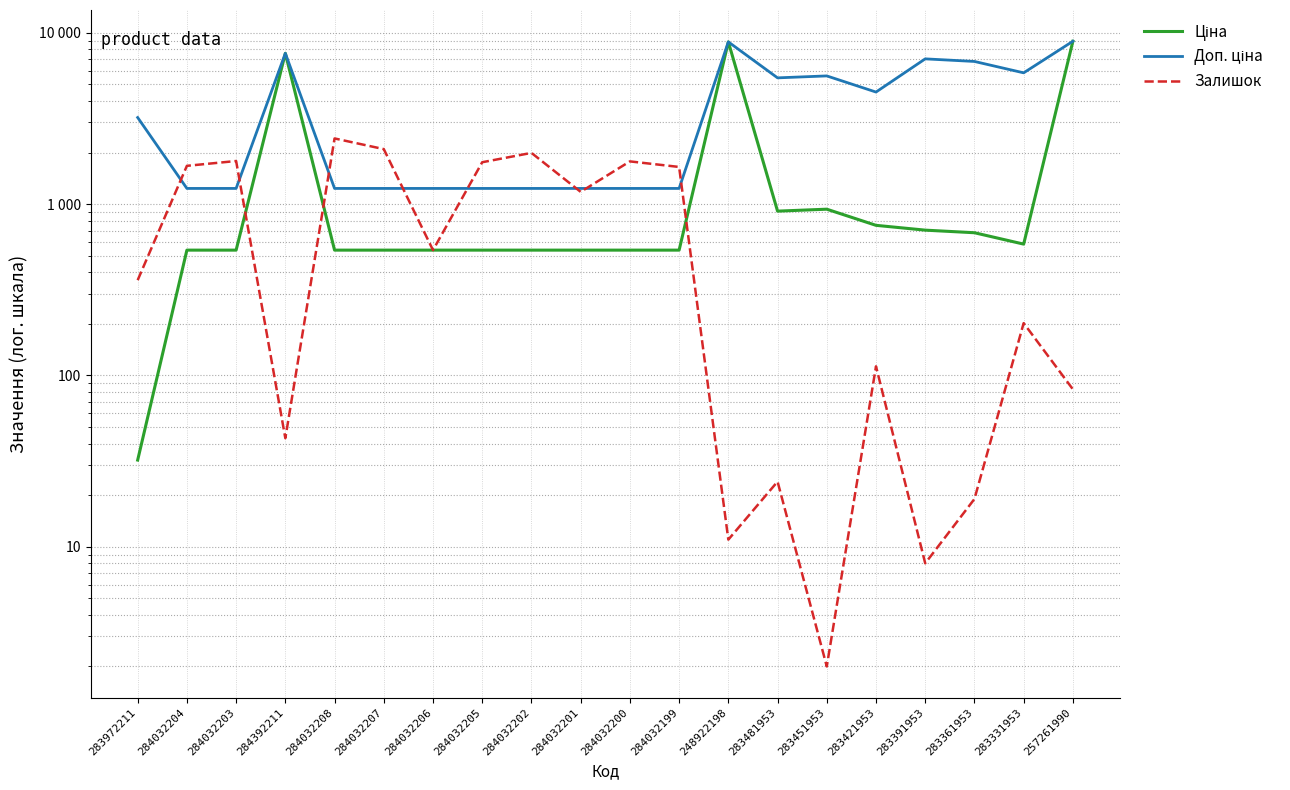

List the labels in order of Залишок value, smallest first.

283451953, 283391953, 248922198, 283361953, 283481953, 284392211, 257261990, 283421953, 283331953, 283972211, 284032206, 284032201, 284032199, 284032204, 284032205, 284032200, 284032203, 284032202, 284032207, 284032208